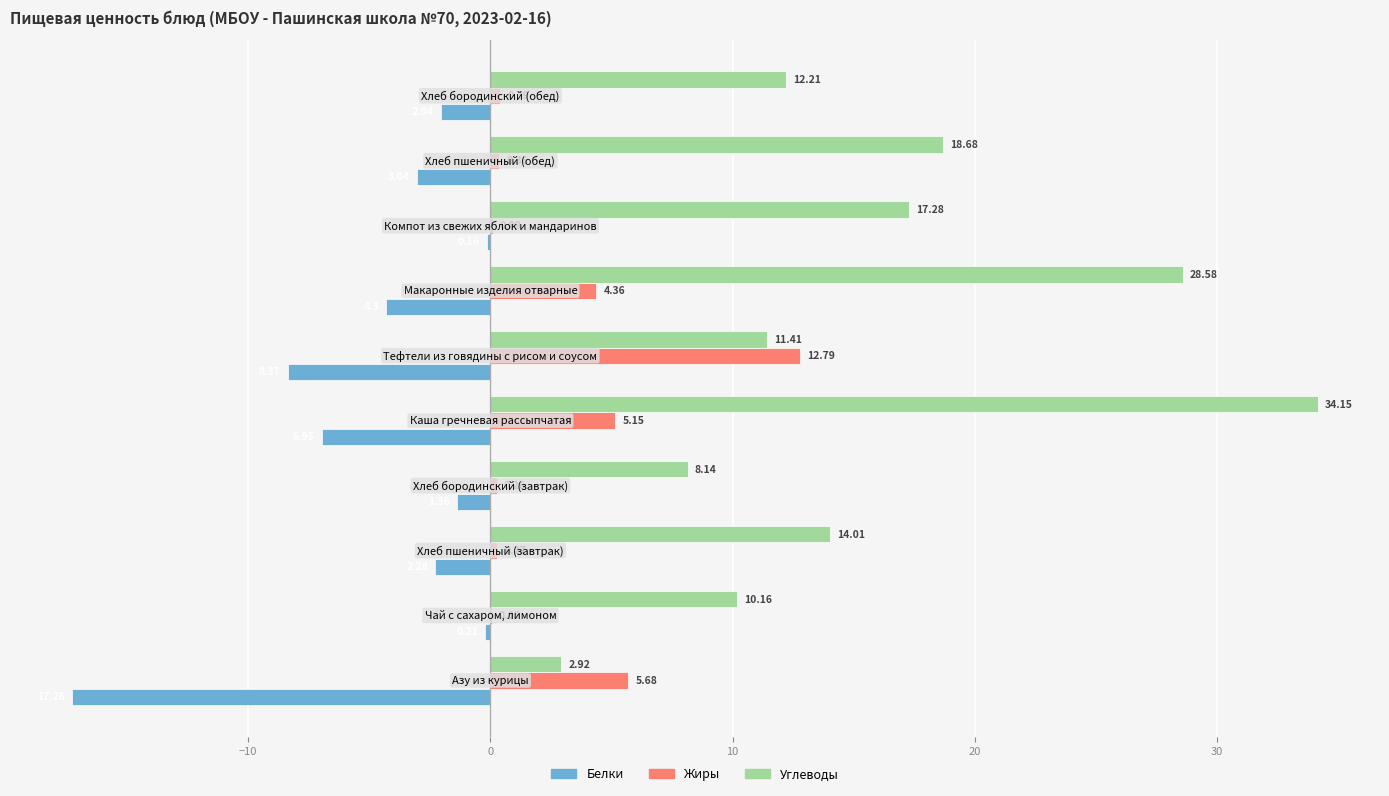

Which series has the largest total across all categories?

Углеводы